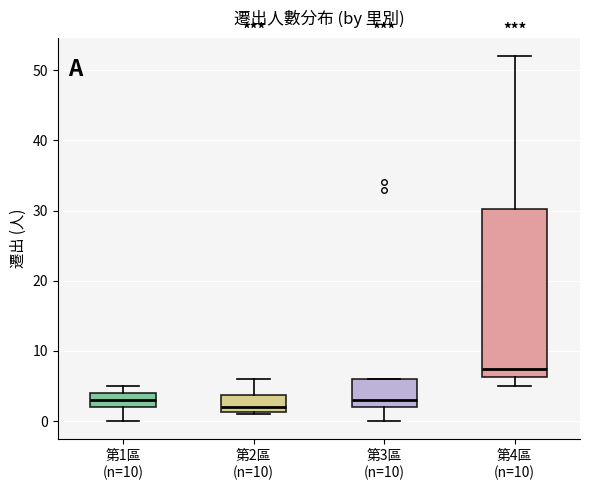

Which box has the lowest median line?

第2區 (n=10)